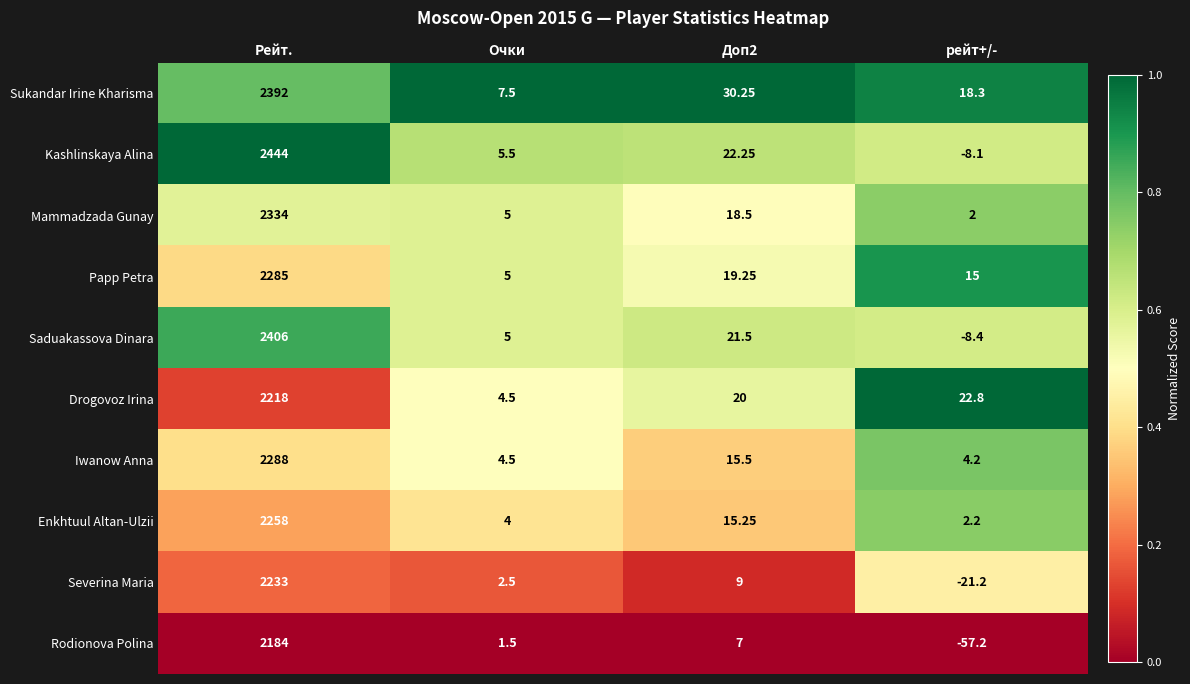

Which category has the highest value across all series?

Рейт.